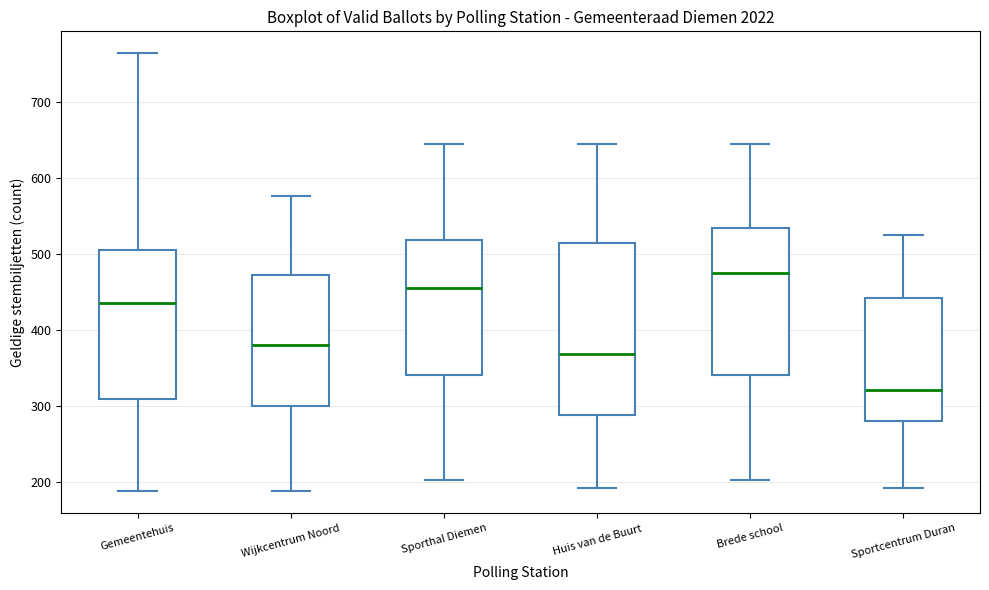

Reading left to right, transcribe this box plot: for each box, give where its median line is, the range the box spans, and where its two whiskers end, as read against the y-axis. The values are not printed on the chart, so give them approximately, as read against the axis.

Gemeentehuis: median 440, box 310 to 510, whiskers 190 to 760
Wijkcentrum Noord: median 380, box 300 to 470, whiskers 190 to 580
Sporthal Diemen: median 460, box 340 to 520, whiskers 200 to 650
Huis van de Buurt: median 370, box 290 to 510, whiskers 190 to 650
Brede school: median 480, box 340 to 530, whiskers 200 to 650
Sportcentrum Duran: median 320, box 280 to 440, whiskers 190 to 530